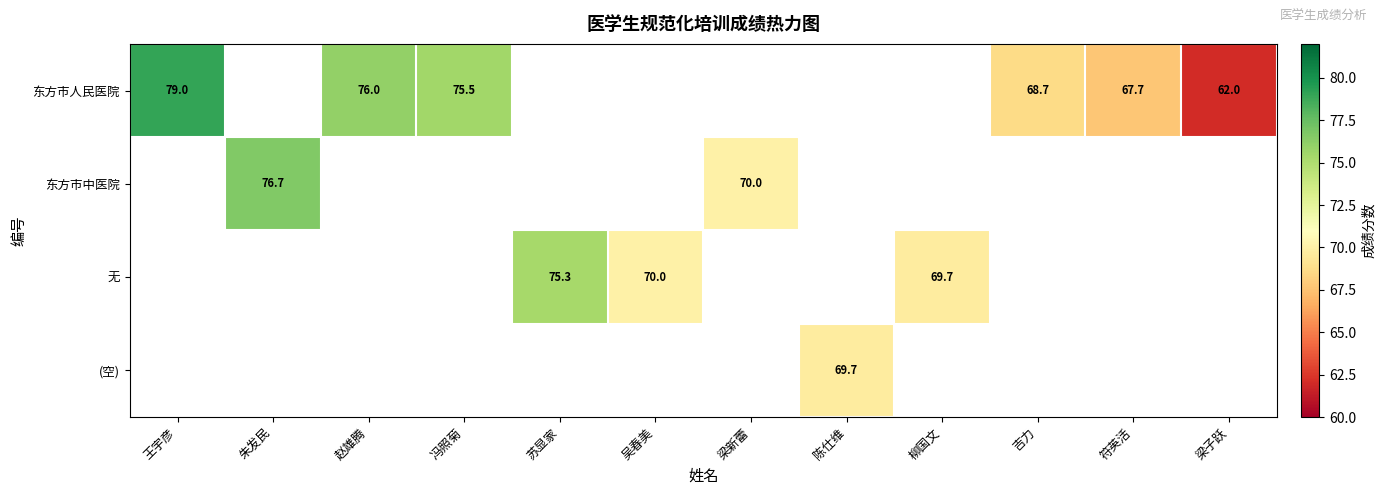

The 东方市中医院 series shows 76.7 at 朱发民. True or false?

True